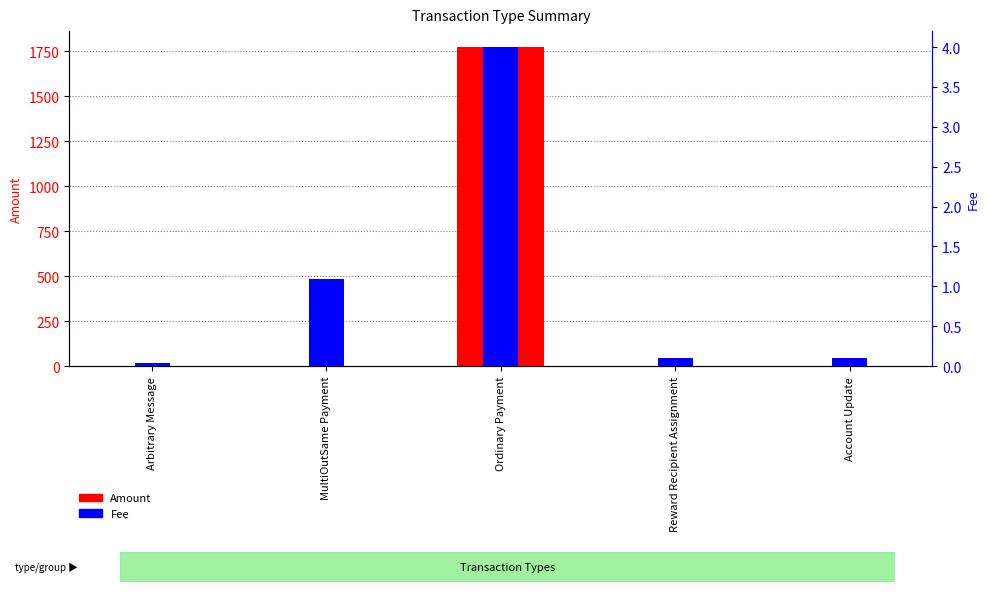

At which label is Amount closest to 887?

MultiOutSame Payment